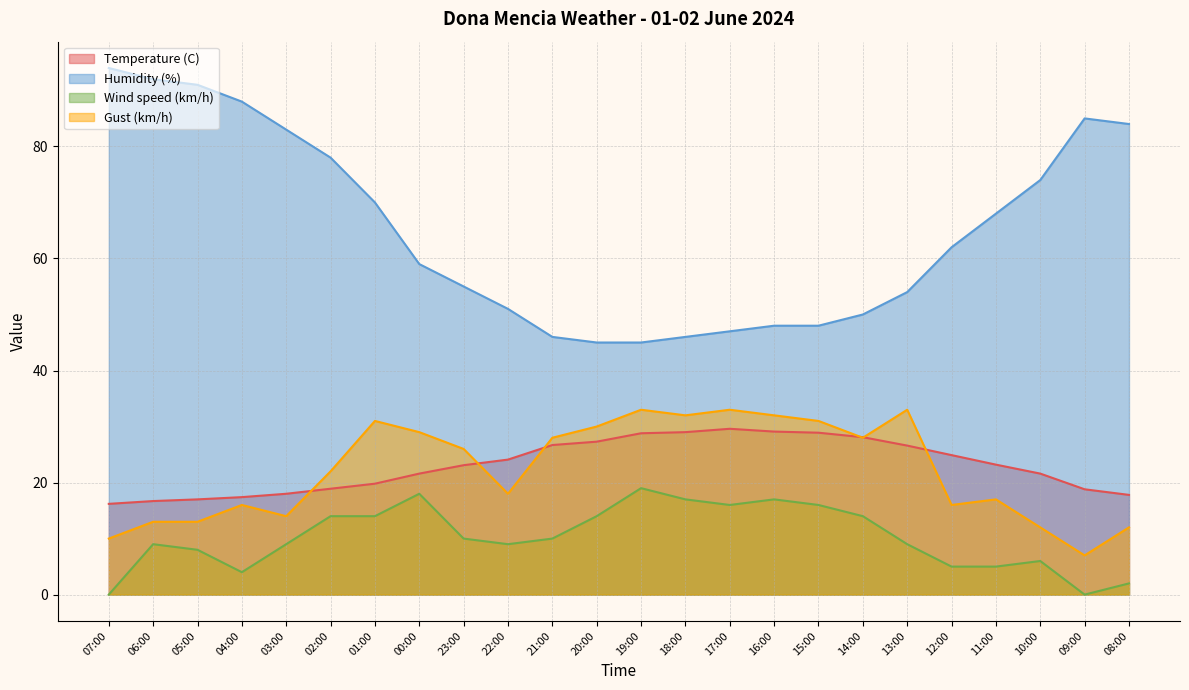

How many lines are shown in the chart?

4